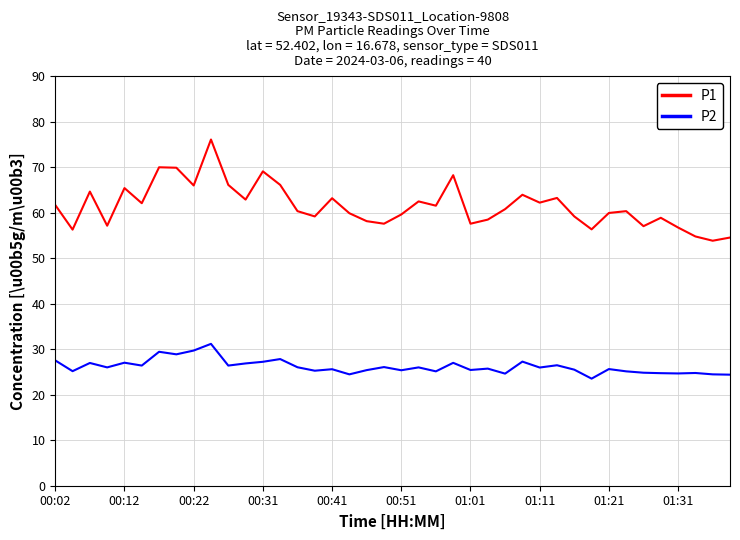

List the series in order of their peak value, lowest first.

P2, P1